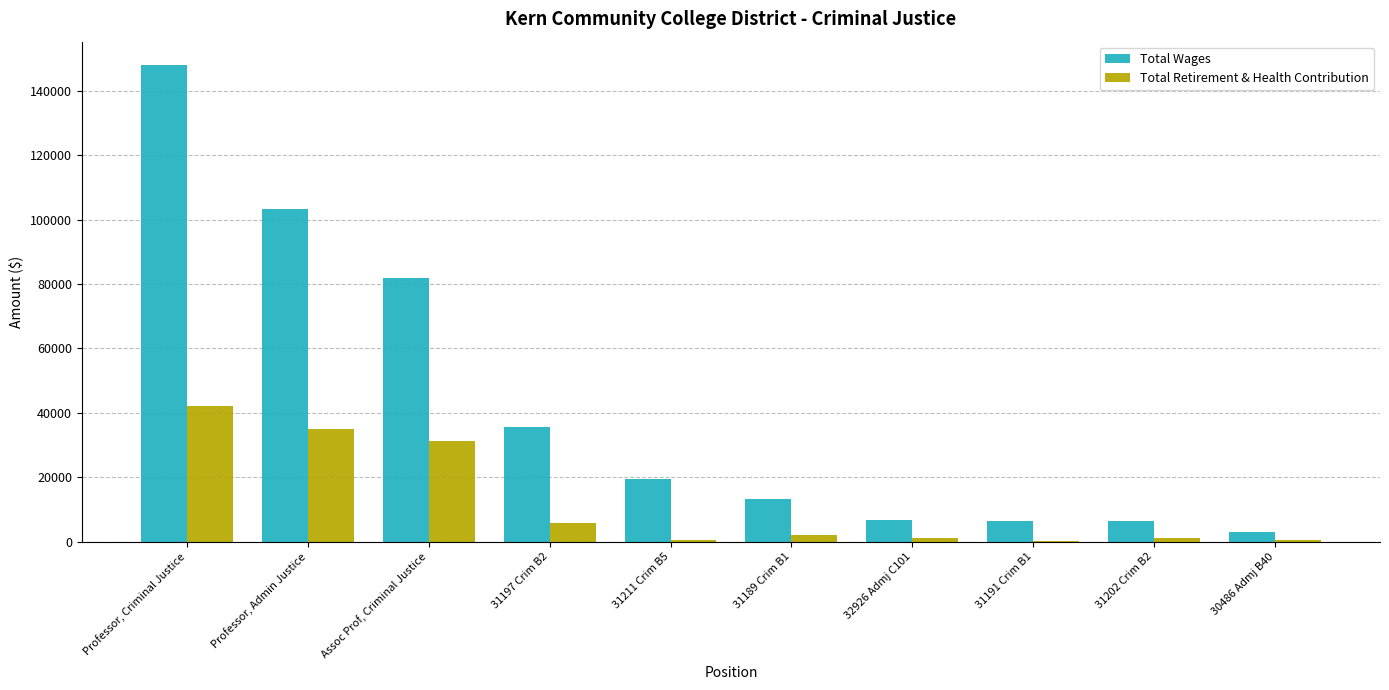

At which category is the sum across all series the highest?

Professor, Criminal Justice